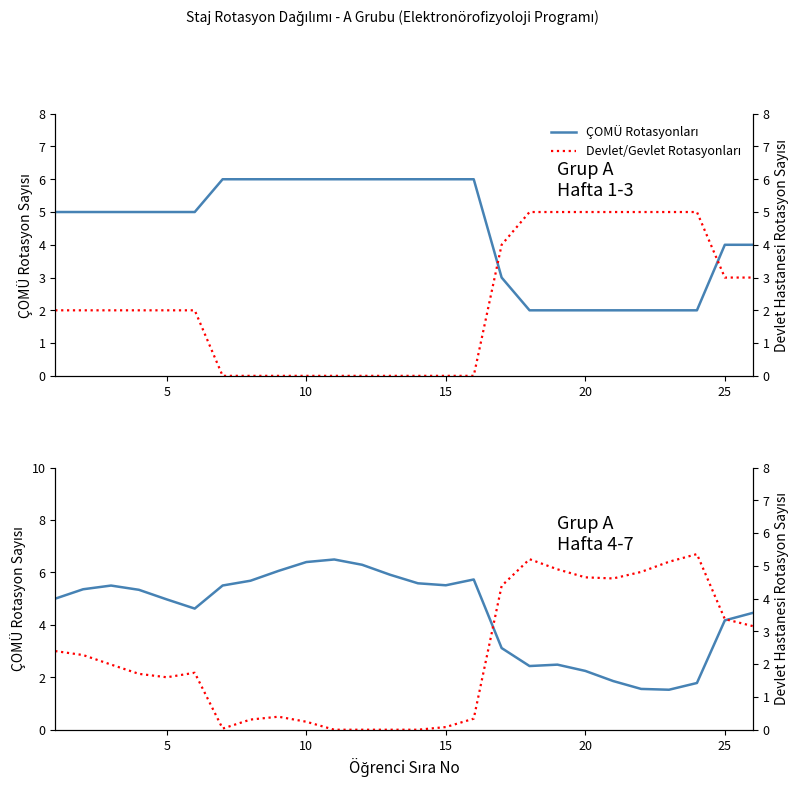

What is the difference between the maximum and second lowest values in the ÇOMÜ Rotasyonları series?

4.9